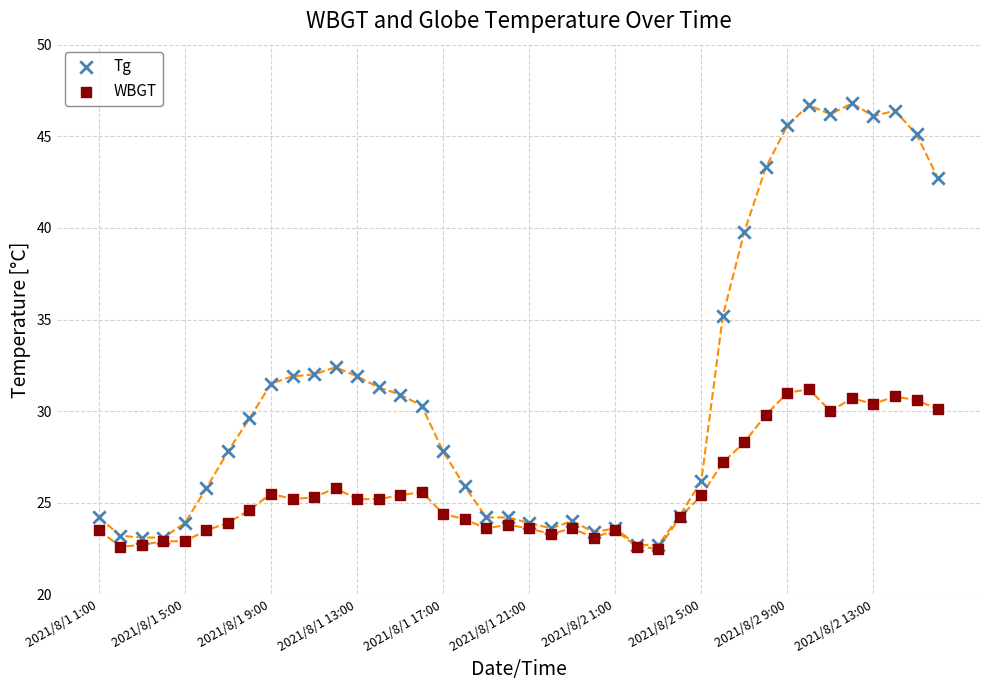

What are all the series names shown in the legend?

Tg, WBGT